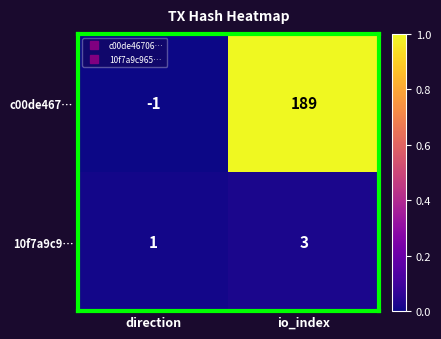

Reading left to right, list all the values displayed in this chart.

c00de467…: direction=-1	io_index=189
10f7a9c9…: direction=1	io_index=3